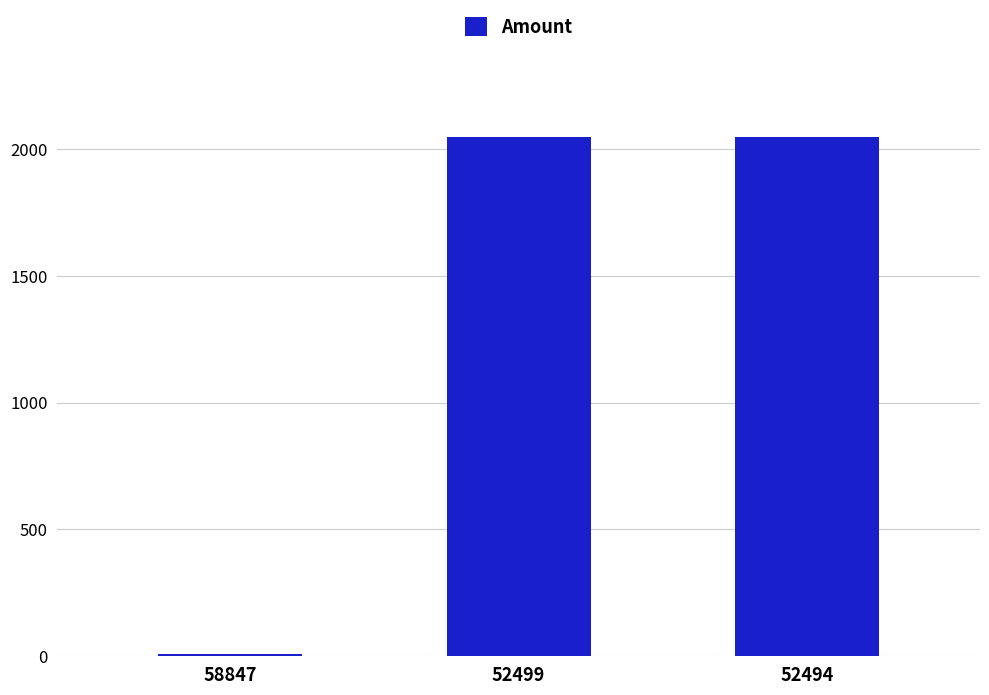

What is the value of the 2nd bar from the left?

2046.1